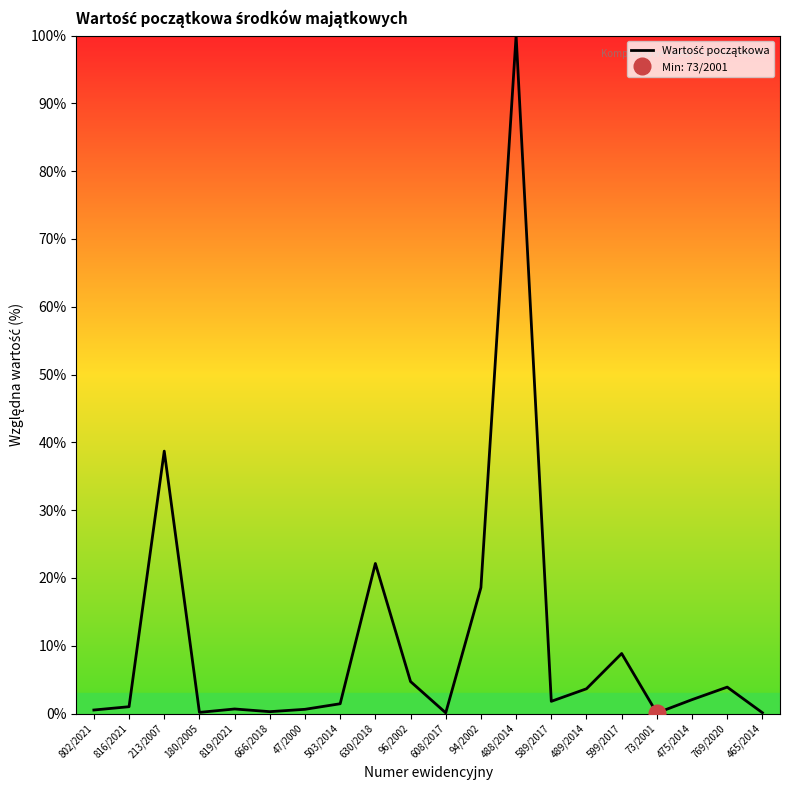

At which label does the data first exceed 1?

816/2021